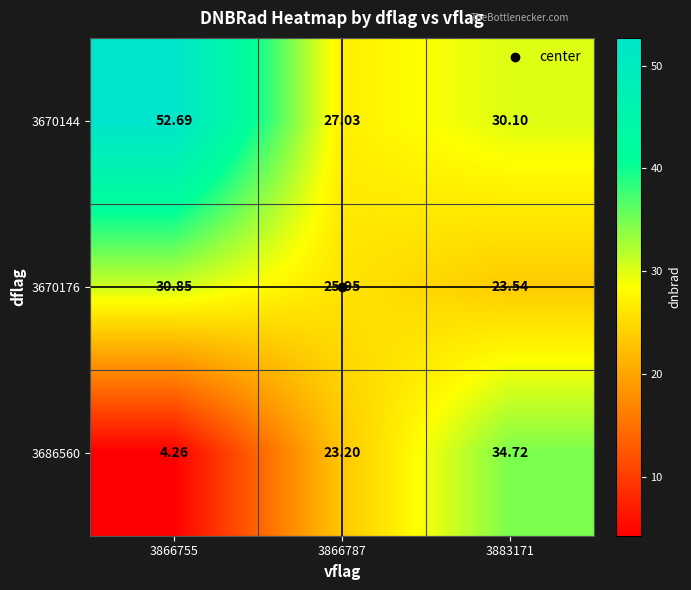

At which category does the chart reach its minimum across all series?

3866755